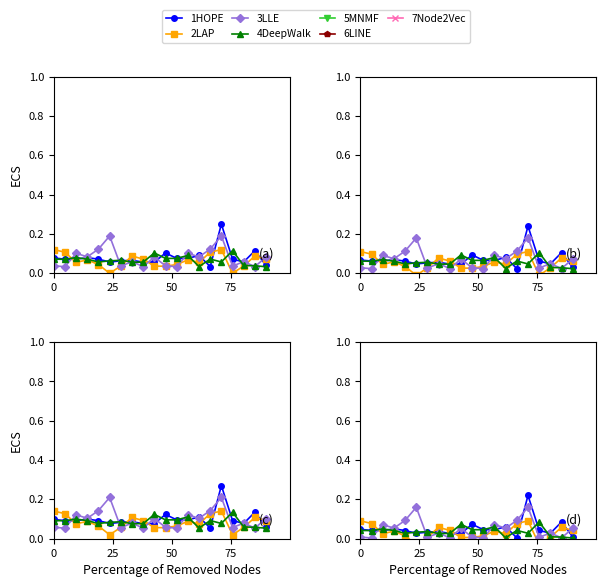

What is the difference between the maximum and minimum values in the 2LAP series?

0.1